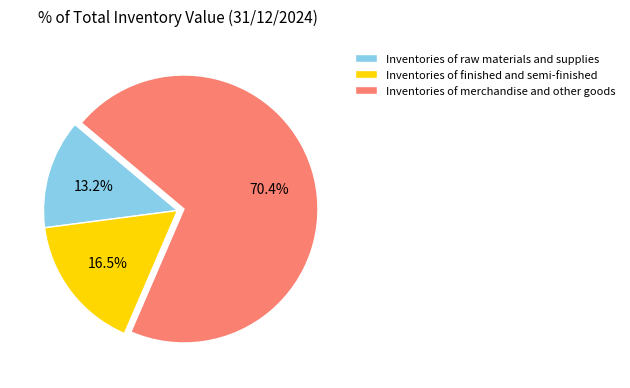

Does Inventories of merchandise and other goods represent more than half of the total?

Yes